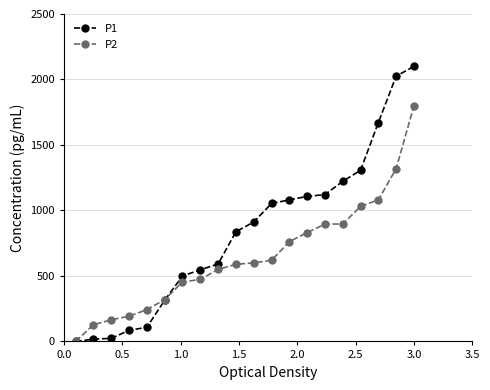

Which series has the largest range (max minus min)?

P1